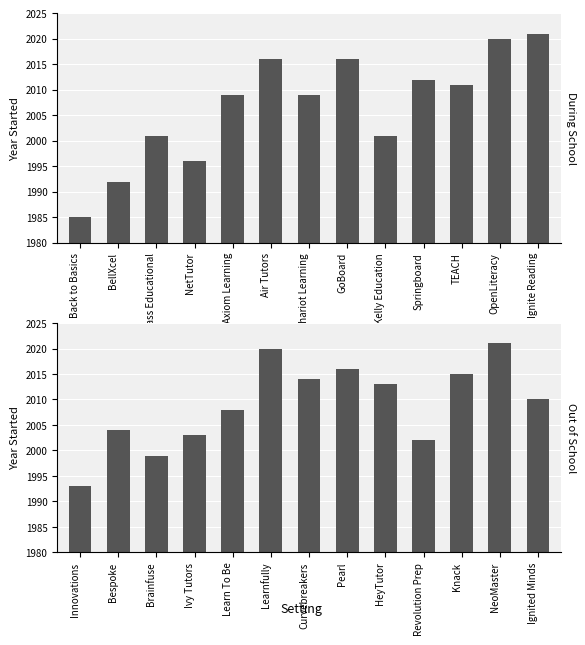

What is the value of the Out of School bar at the 2nd from the left?

2004